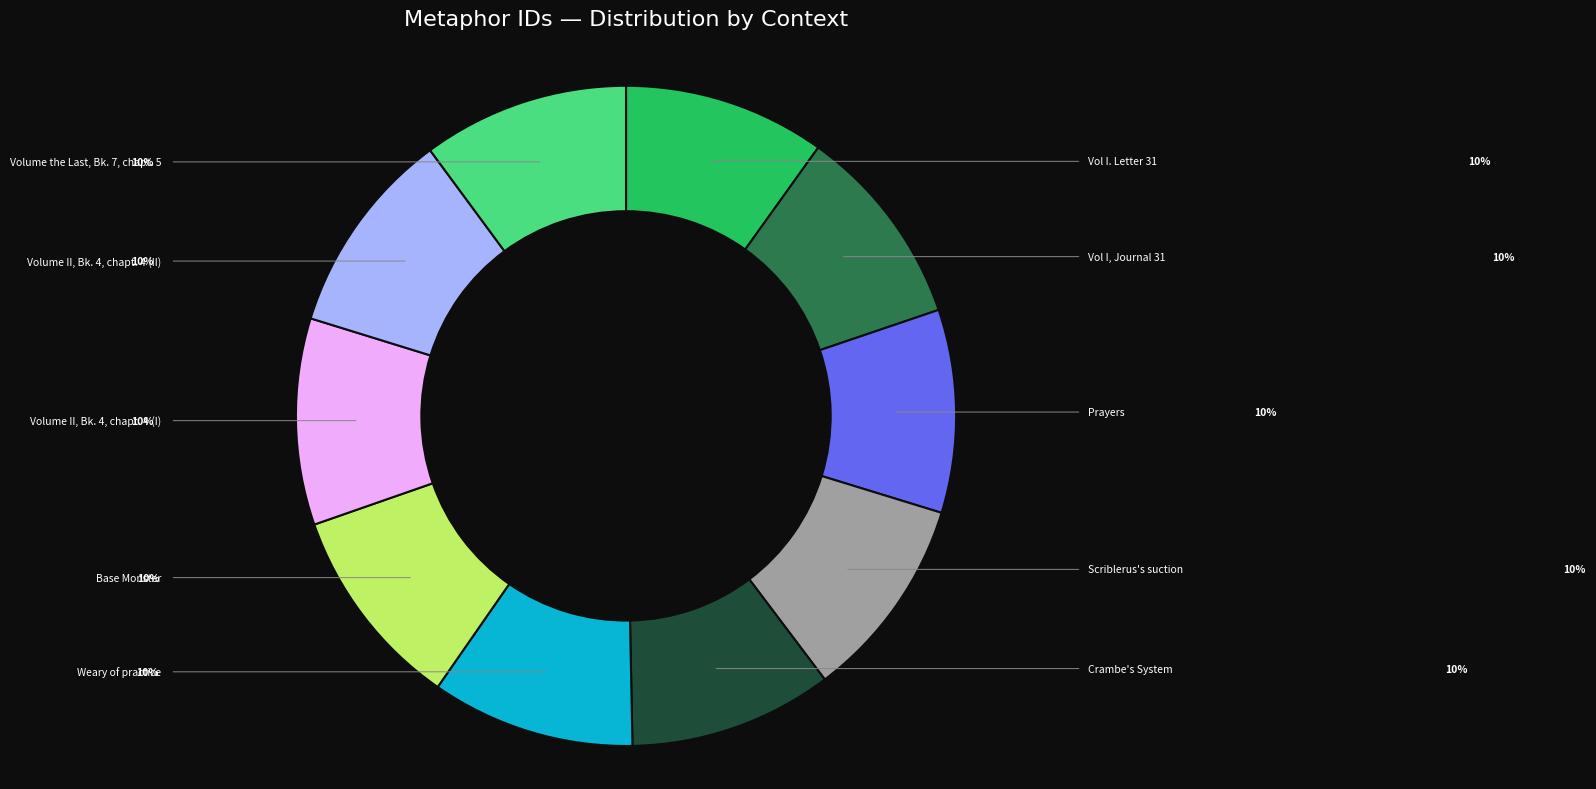

To the nearest percent, what percentage of the pie is Weary of practice?

10%